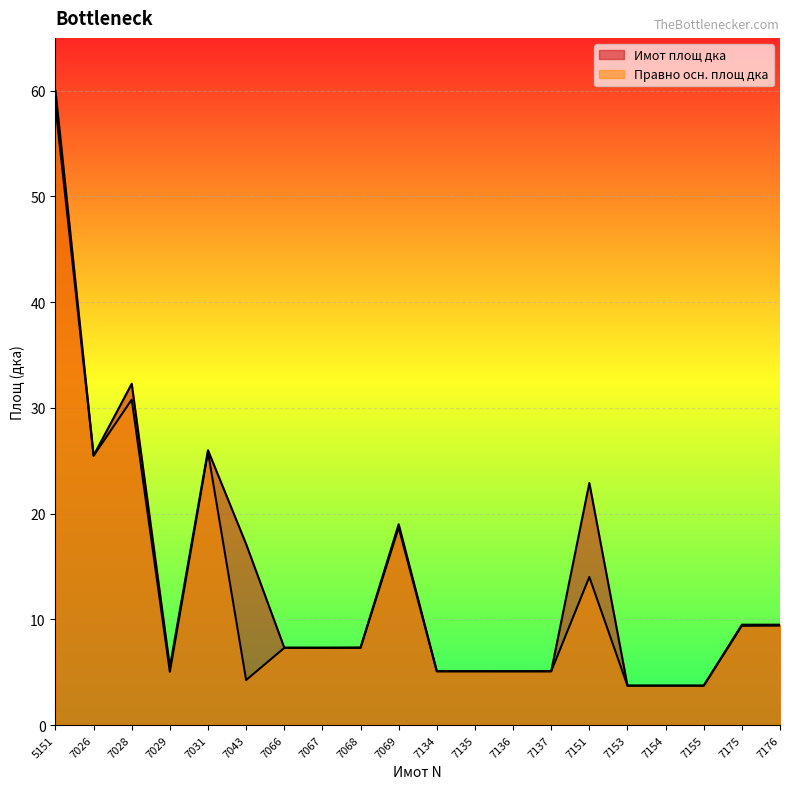

What is the value of the Правно осн. площ дка point at the 11th from the left?

5.1